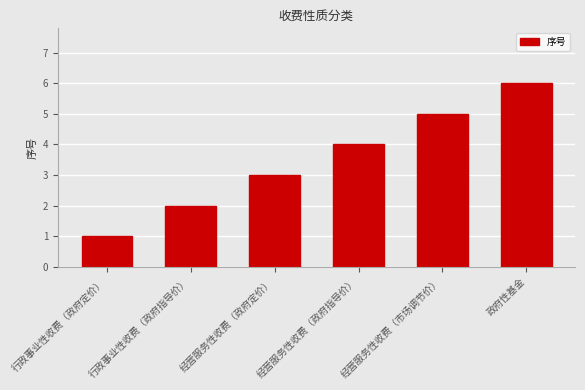

List the labels in order of value, smallest first.

行政事业性收费（政府定价）, 行政事业性收费（政府指导价）, 经营服务性收费（政府定价）, 经营服务性收费（政府指导价）, 经营服务性收费（市场调节价）, 政府性基金